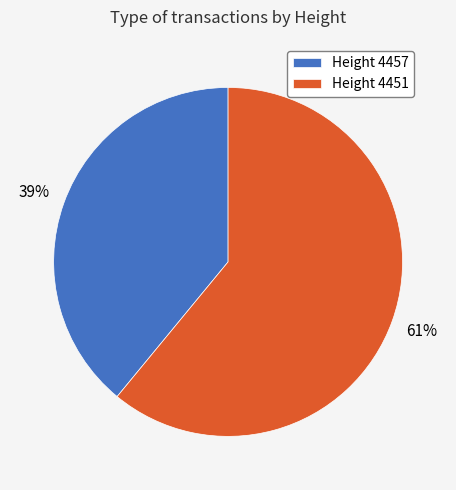

The Height 4451 slice represents 61% of the pie. True or false?

True